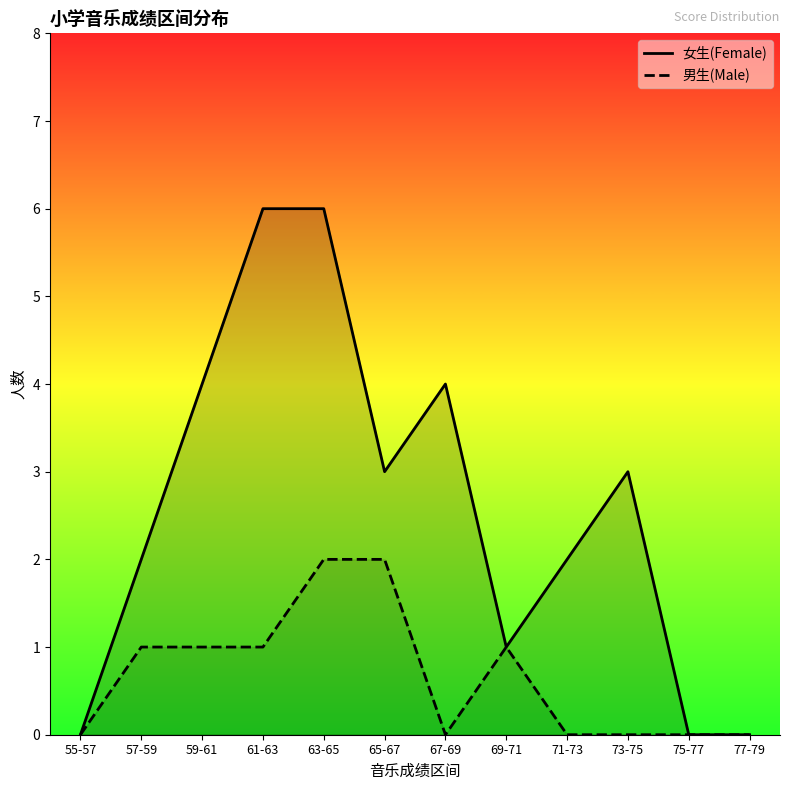

How many data points in 女生(Female) are above 3?

4